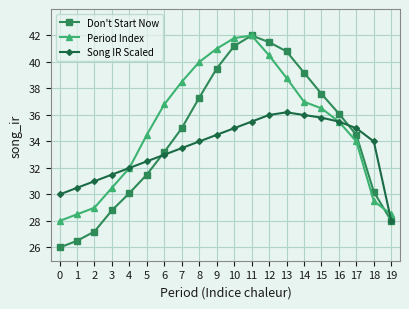

What is the approximate value of Don't Start Now at 6?

33.2